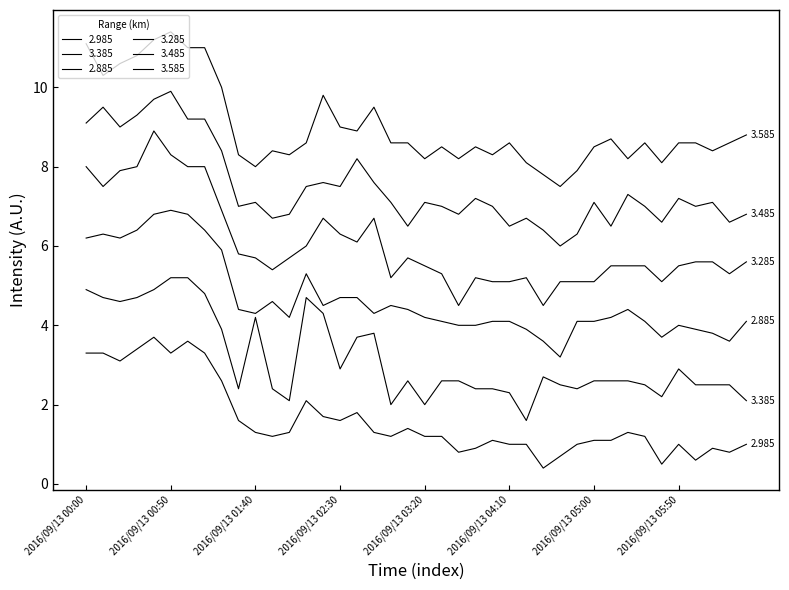

True or false: 2.985 and 3.485 intersect in this chart.

False